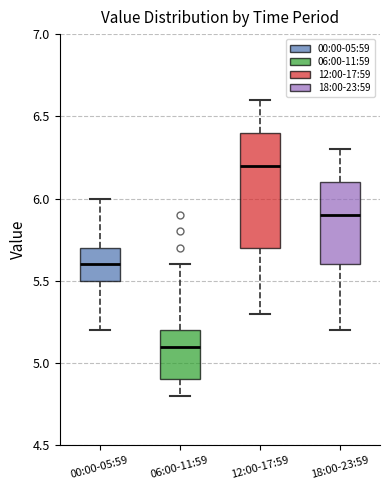

Reading left to right, read every box against the y-axis: the position of its median line, the range the box covers, and the ends of its whiskers. The values are not printed on the chart, so give them approximately, as read against the axis.

00:00-05:59: median 5.6, box 5.5 to 5.7, whiskers 5.2 to 6.0
06:00-11:59: median 5.1, box 4.9 to 5.2, whiskers 4.8 to 5.6
12:00-17:59: median 6.2, box 5.7 to 6.4, whiskers 5.3 to 6.6
18:00-23:59: median 5.9, box 5.6 to 6.1, whiskers 5.2 to 6.3